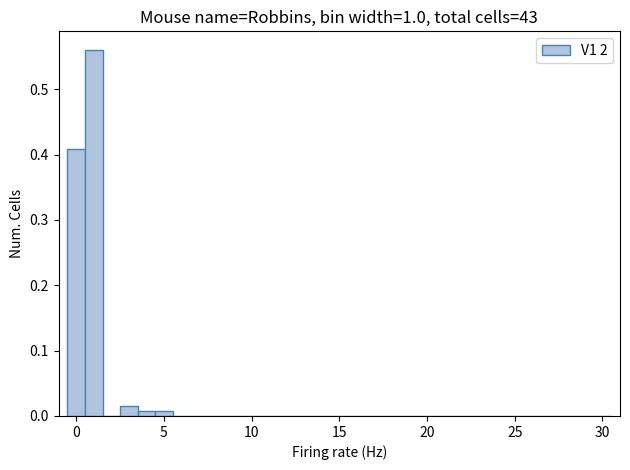

Read against the x-axis, roughly where is the centre of the tallest bar?

1.0